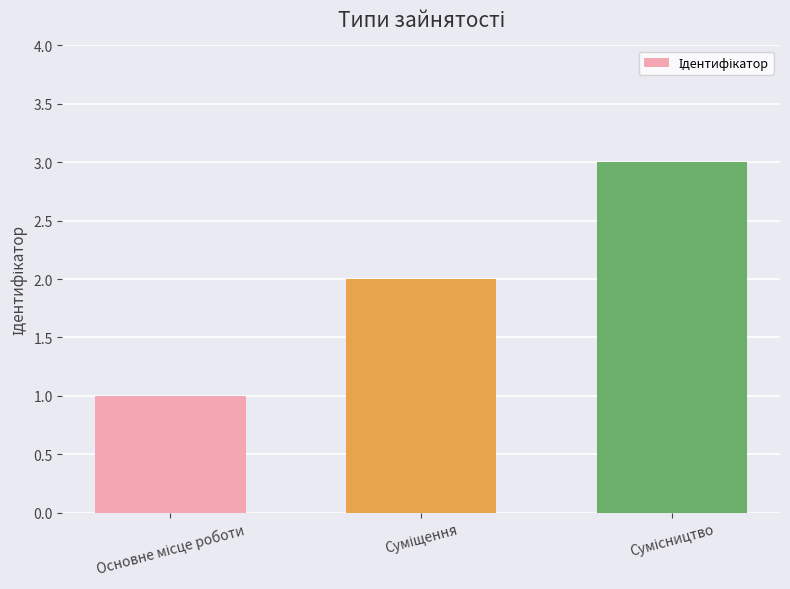

Reading left to right, list all the values displayed in this chart.

1	2	3